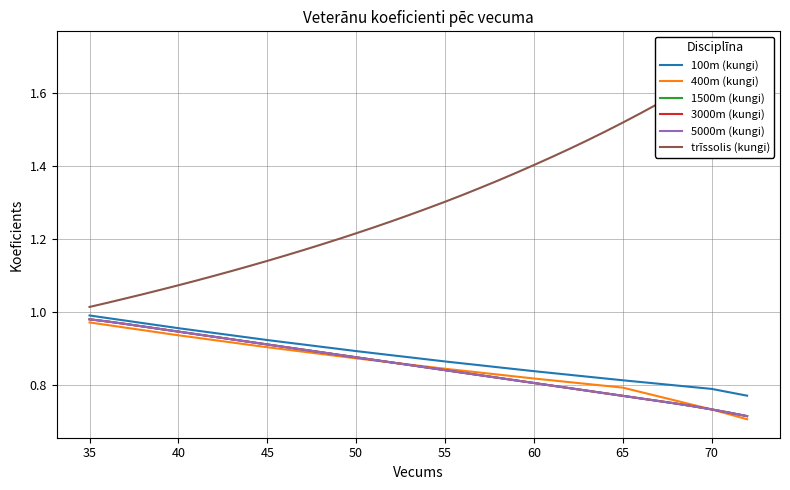

Which series has the widest spread of values?

trīssolis (kungi)